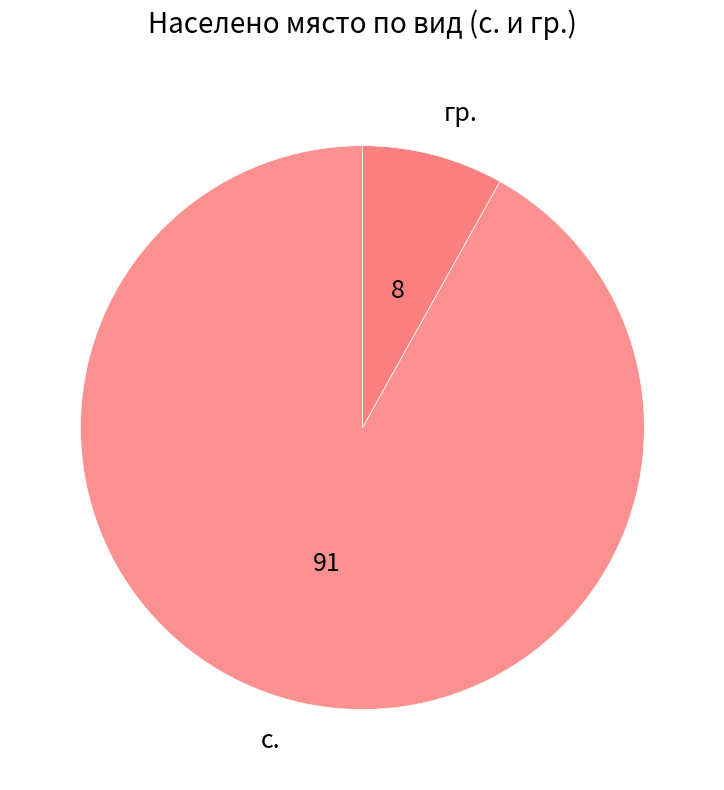

What is the largest slice in the pie chart?

с.